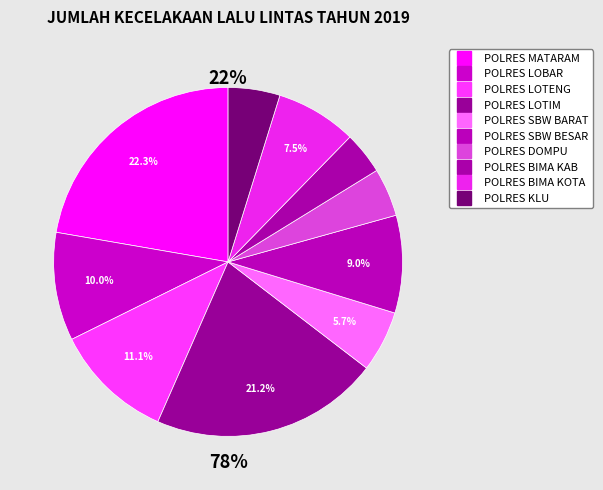

Is the sum of POLRES LOTENG and POLRES LOTIM greater than half?

No